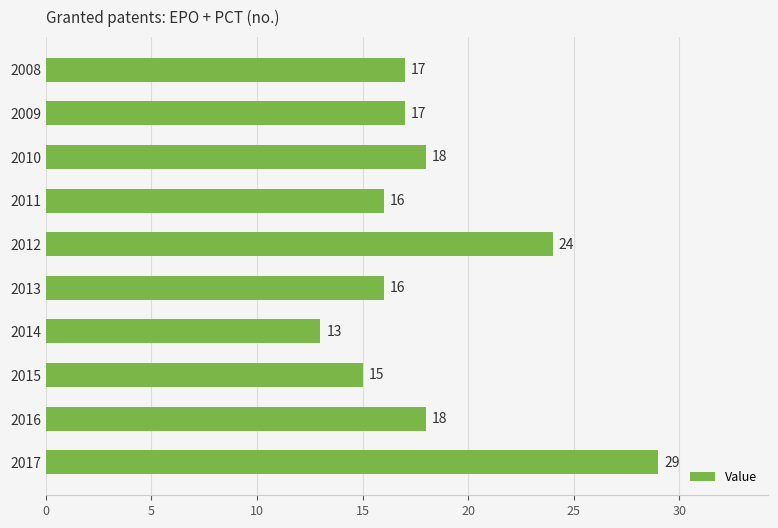

What is the average value?

18